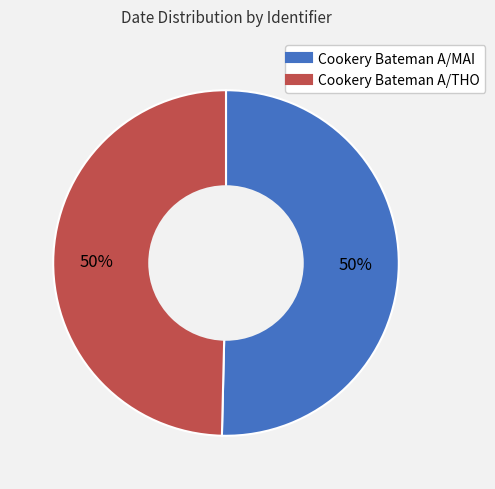

The Cookery Bateman A/MAI slice represents 63% of the pie. True or false?

False